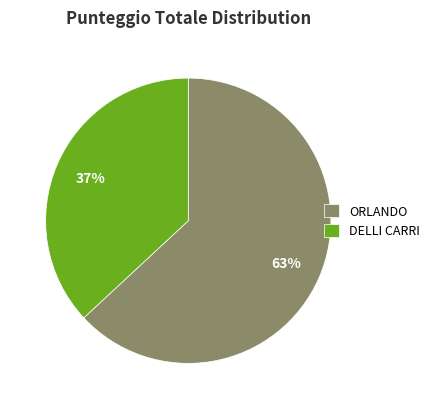

Combined, do ORLANDO and DELLI CARRI account for over 50%?

Yes